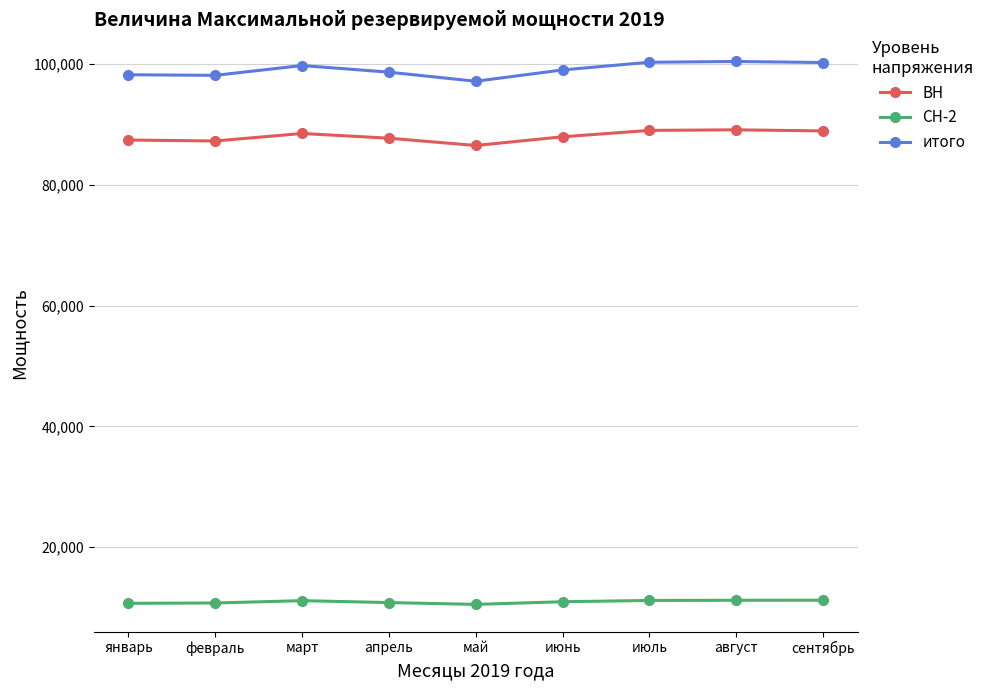

True or false: итого has a value of 99790.8 at март.

True